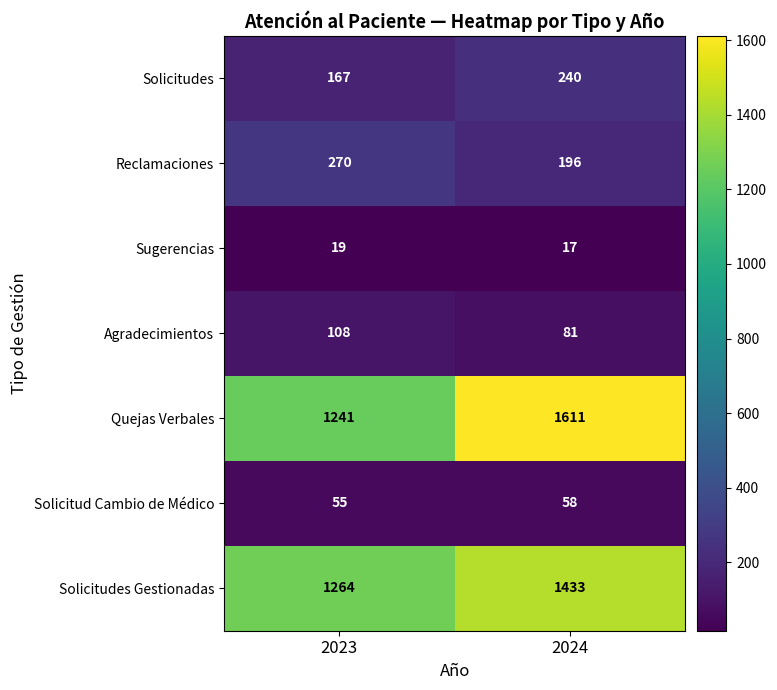

What is the sum of all Solicitudes Gestionadas values?

2697